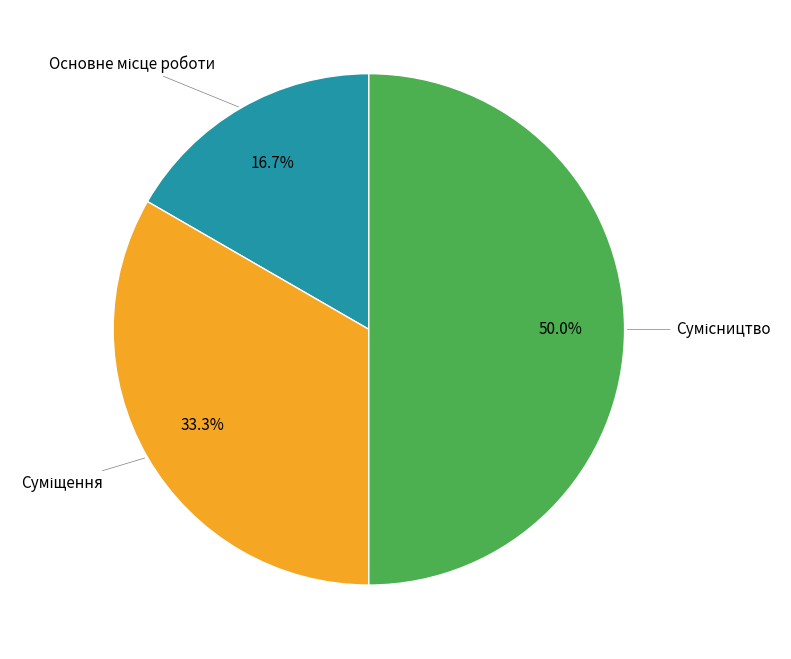

How many segments does this pie chart have?

3